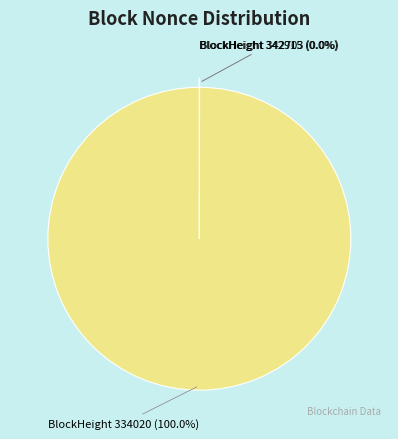

Which slice is the largest?

BlockHeight 334020 (100.0%)